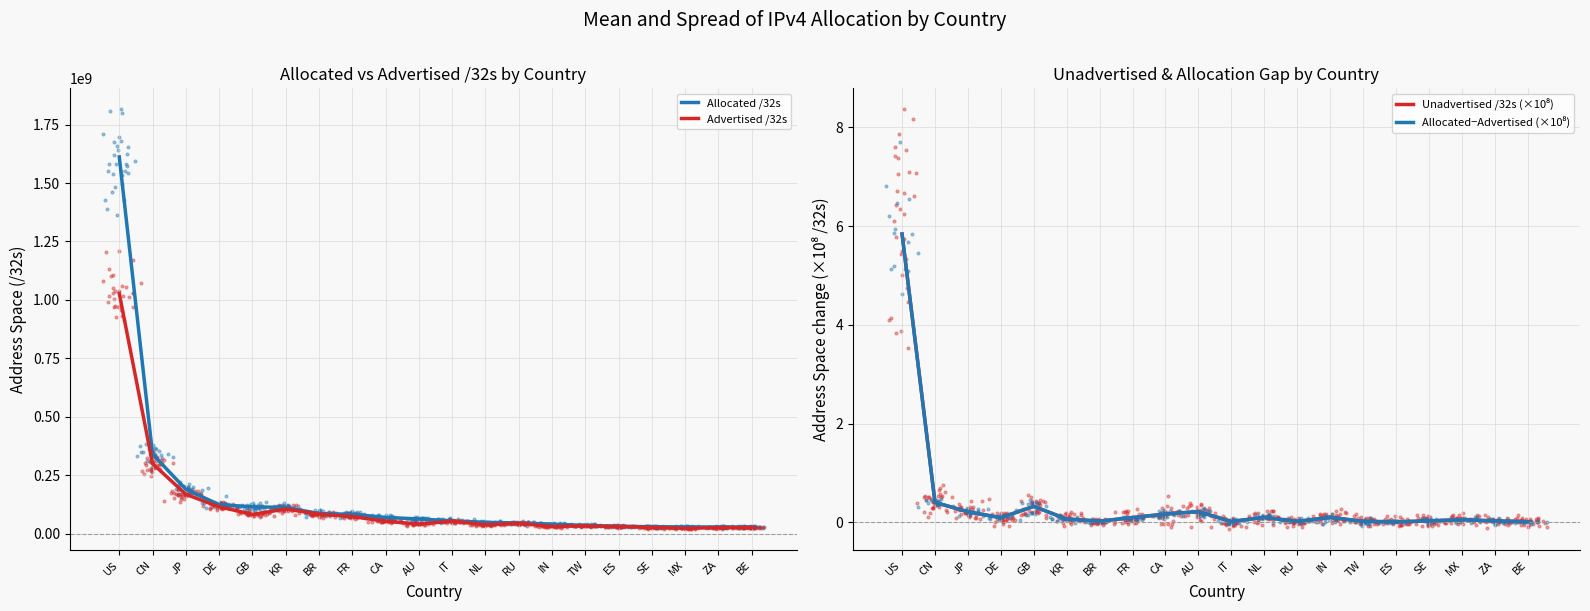

What are all the series names shown in the legend?

Allocated /32s, Advertised /32s, Unadvertised /32s (×10⁸), Allocated−Advertised (×10⁸)